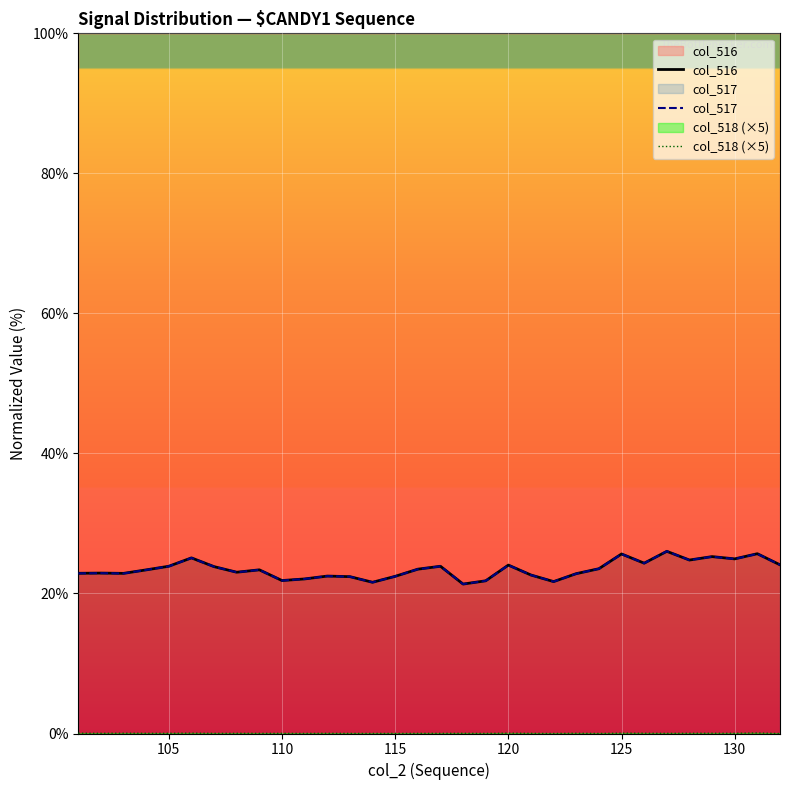

The col_516 series shows 39.3 at 135. True or false?

False